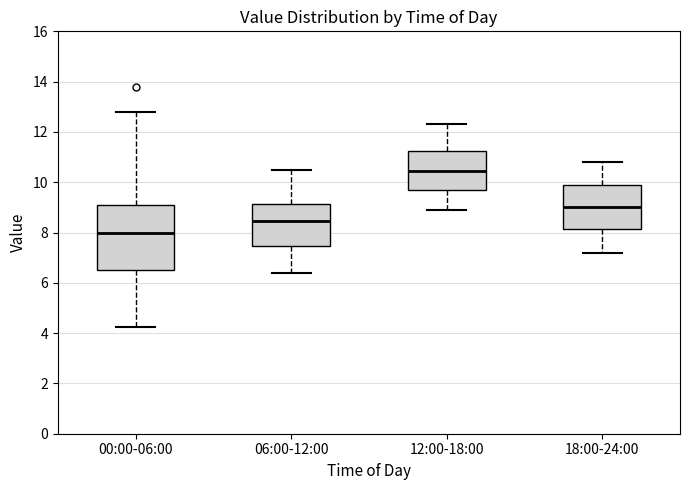

Where is the upper edge of the box for 18:00-24:00 on the y-axis? The values are not printed on the chart, so give them approximately, as read against the axis.

9.8